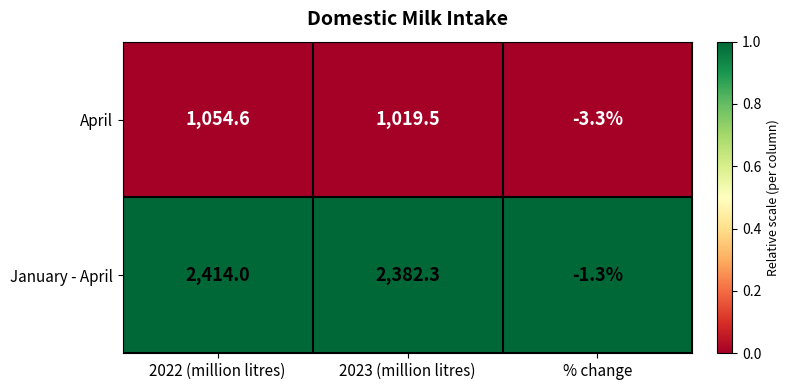

What is the sum of the January - April values at % change and 2022 (million litres)?

2412.7